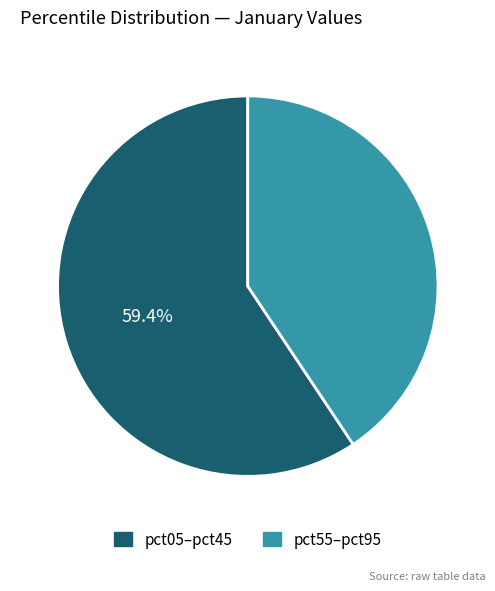

Is there a majority slice in this chart?

Yes